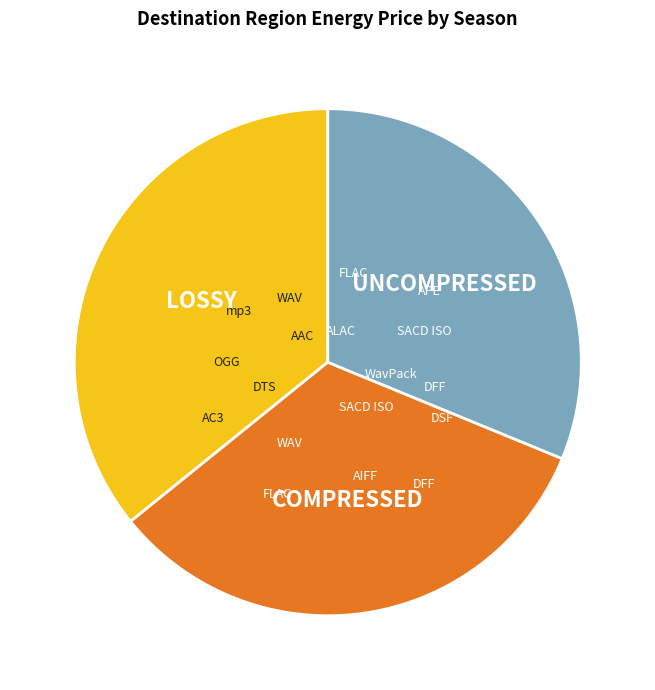

How much of the chart is everything except Season 1?

64.2%